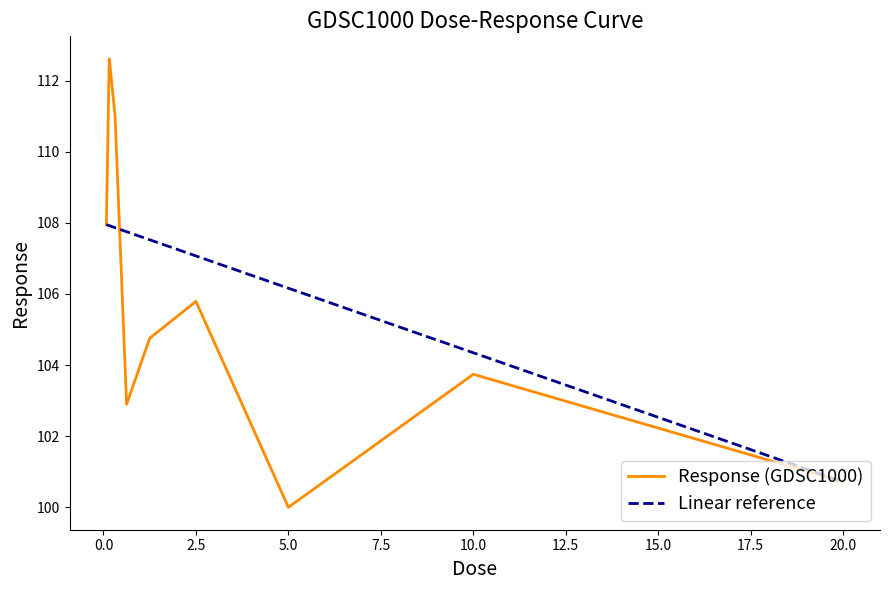

List the labels in order of value, smallest first.

5.0, 20.0, 0.625, 10.0, 1.25, 2.5, 0.078125, 0.3125, 0.15625